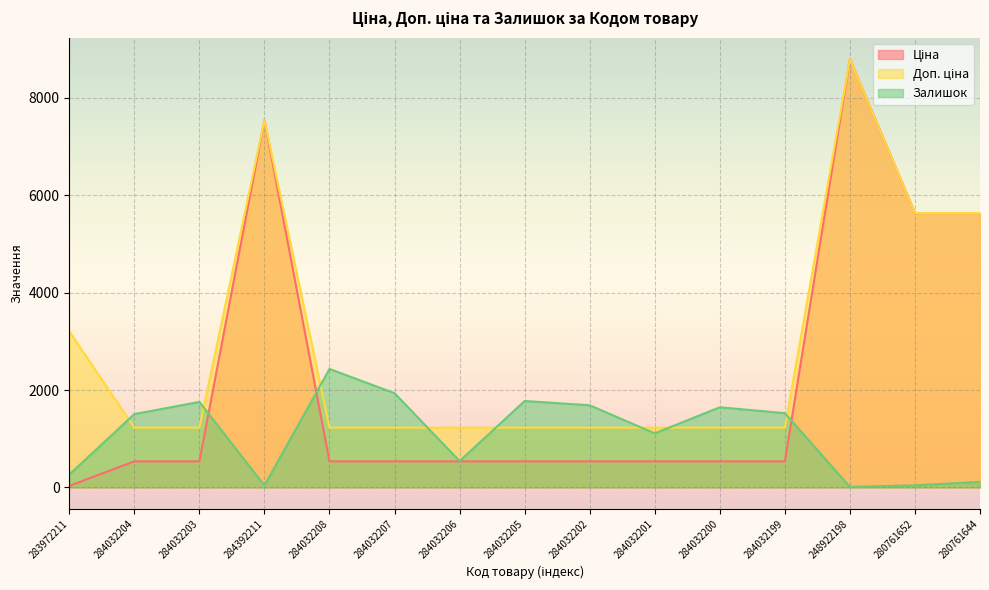

True or false: Ціна has more than 0 points higher than both neighbors.

True